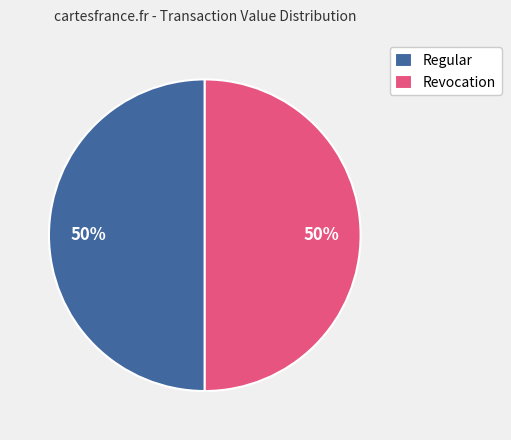

To the nearest percent, what is the difference between the largest and smallest slice percentages?

0%